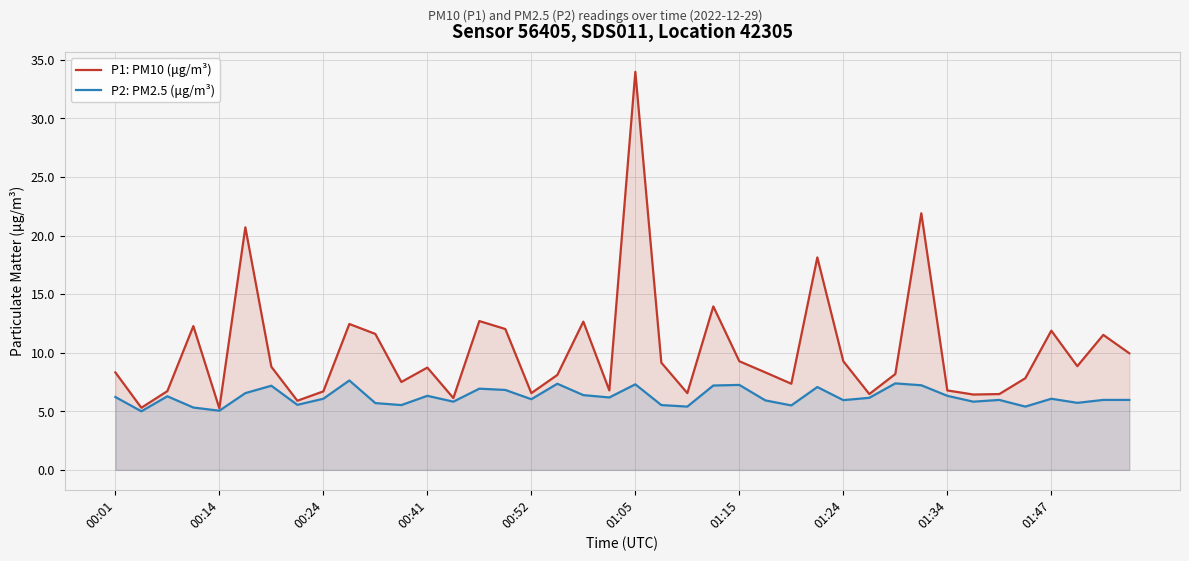

True or false: P1: PM10 (μg/m³) and P2: PM2.5 (μg/m³) intersect in this chart.

False